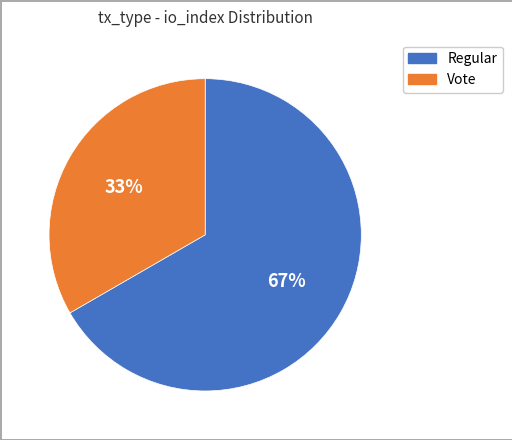

What percentage is the Vote slice, to the nearest percent?

33%